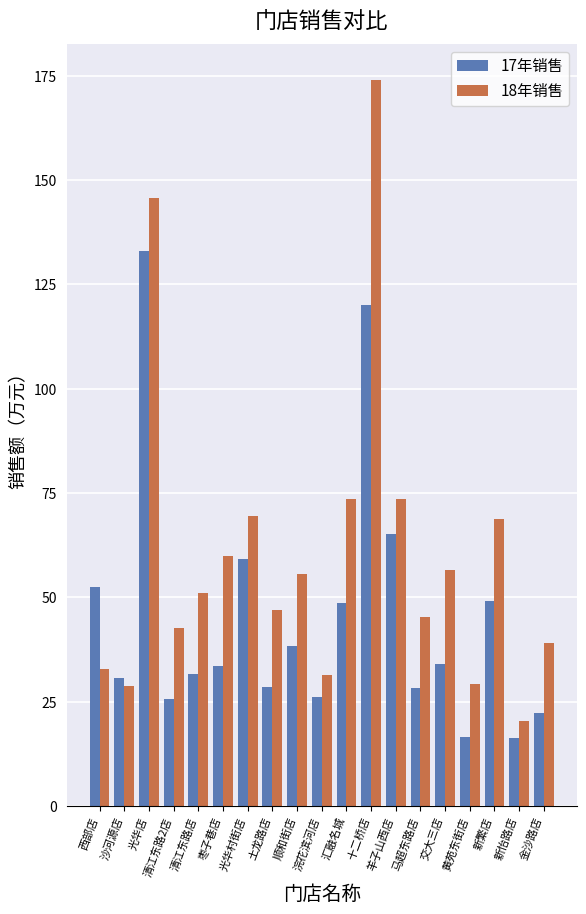

Which series has the largest range (max minus min)?

18年销售